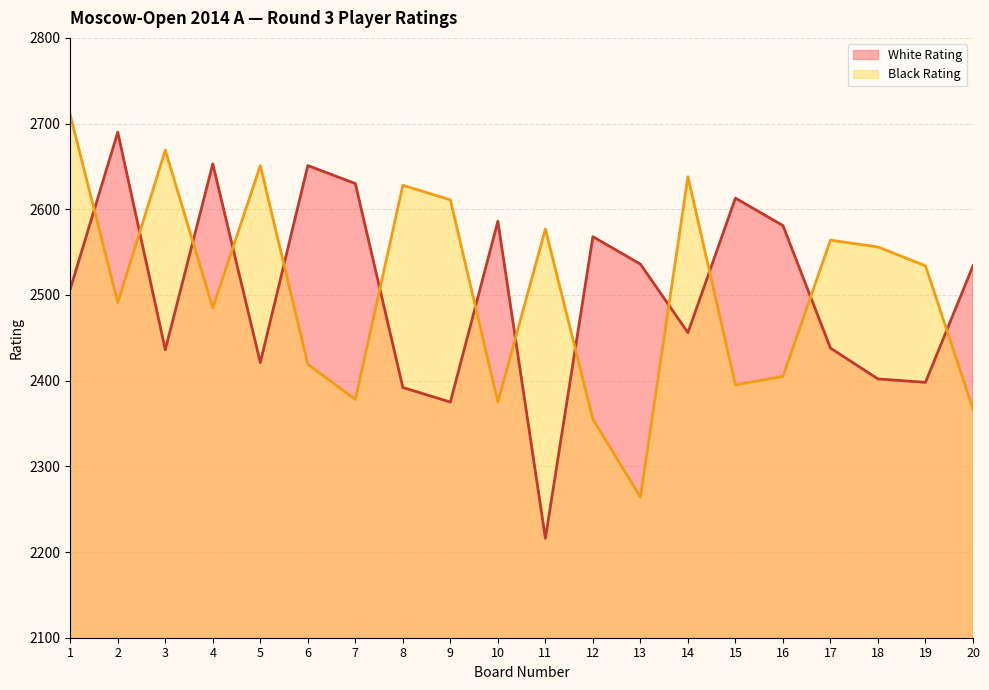

What is the minimum value shown in the chart?

2216